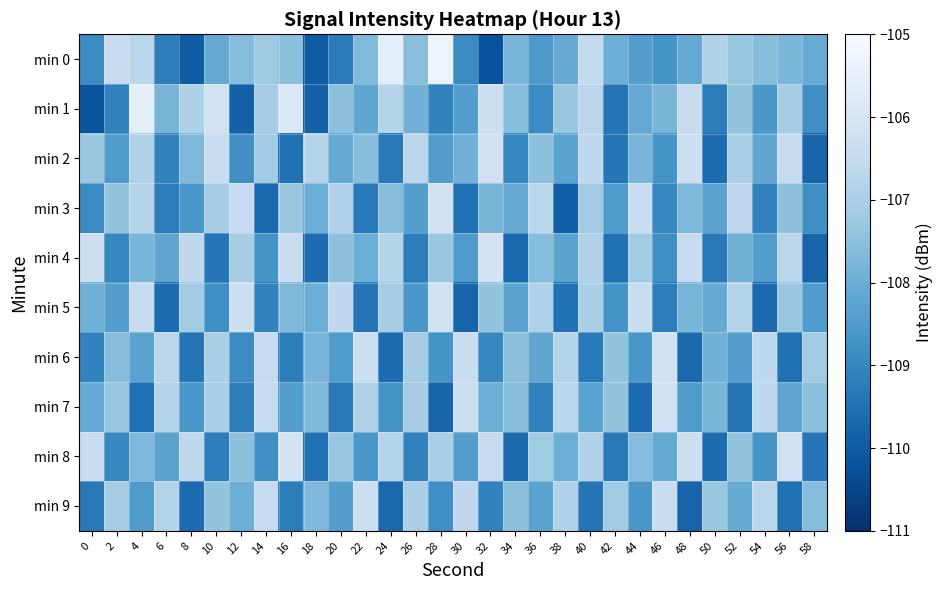

Reading left to right, list all the values displayed in this chart.

min 0: 0=-108.9	2=-106.4	4=-106.7	6=-109.2	8=-110.0	10=-108.1	12=-107.6	14=-107.2	16=-107.5	18=-110.0	20=-109.2	22=-107.7	24=-105.6	26=-107.5	28=-105.3	30=-108.9	32=-110.2	34=-107.8	36=-108.5	38=-108.1	40=-106.5	42=-108.0	44=-108.4	46=-108.7	48=-108.1	50=-106.9	52=-107.4	54=-107.6	56=-107.8	58=-108.1
min 1: 0=-110.1	2=-109.1	4=-105.6	6=-107.8	8=-106.9	10=-106.2	12=-109.9	14=-107.1	16=-105.8	18=-109.9	20=-107.5	22=-108.2	24=-106.8	26=-107.9	28=-109.1	30=-108.4	32=-106.3	34=-107.6	36=-108.9	38=-107.3	40=-106.7	42=-109.4	44=-108.1	46=-107.8	48=-106.5	50=-109.2	52=-107.4	54=-108.6	56=-107.1	58=-108.8
min 2: 0=-107.3	2=-108.5	4=-106.9	6=-109.1	8=-107.7	10=-106.4	12=-108.8	14=-107.2	16=-109.5	18=-106.8	20=-108.1	22=-107.6	24=-109.3	26=-106.7	28=-108.4	30=-107.9	32=-106.2	34=-109.0	36=-107.5	38=-108.3	40=-106.6	42=-109.4	44=-107.8	46=-108.7	48=-106.3	50=-109.6	52=-107.0	54=-108.2	56=-106.5	58=-109.8
min 3: 0=-108.9	2=-107.4	4=-106.8	6=-109.2	8=-108.6	10=-107.1	12=-106.5	14=-109.7	16=-107.3	18=-108.0	20=-106.9	22=-109.3	24=-107.6	26=-108.4	28=-106.2	30=-109.5	32=-107.8	34=-108.1	36=-106.7	38=-109.9	40=-107.2	42=-108.5	44=-106.4	46=-109.0	48=-107.7	50=-108.3	52=-106.6	54=-109.1	56=-107.5	58=-108.8
min 4: 0=-106.3	2=-109.0	4=-107.8	6=-108.2	8=-106.6	10=-109.4	12=-107.1	14=-108.7	16=-106.4	18=-109.6	20=-107.5	22=-108.0	24=-106.8	26=-109.2	28=-107.3	30=-108.5	32=-106.1	34=-109.7	36=-107.6	38=-108.3	40=-106.9	42=-109.5	44=-107.2	46=-108.8	48=-106.5	50=-109.3	52=-107.9	54=-108.4	56=-106.7	58=-109.8
min 5: 0=-107.9	2=-108.4	4=-106.5	6=-109.6	8=-107.2	10=-108.8	12=-106.3	14=-109.1	16=-107.7	18=-108.0	20=-106.6	22=-109.4	24=-107.1	26=-108.6	28=-106.2	30=-109.8	32=-107.4	34=-108.3	36=-106.9	38=-109.5	40=-107.0	42=-108.7	44=-106.4	46=-109.2	48=-107.8	50=-108.1	52=-106.8	54=-109.7	56=-107.3	58=-108.5
min 6: 0=-109.1	2=-107.6	4=-108.3	6=-106.7	8=-109.4	10=-107.0	12=-108.9	14=-106.5	16=-109.2	18=-107.8	20=-108.5	22=-106.3	24=-109.6	26=-107.1	28=-108.7	30=-106.4	32=-109.0	34=-107.5	36=-108.2	38=-106.8	40=-109.3	42=-107.4	44=-108.6	46=-106.2	48=-109.7	50=-107.9	52=-108.4	54=-106.6	56=-109.5	58=-107.2
min 7: 0=-108.1	2=-107.3	4=-109.5	6=-106.8	8=-108.6	10=-107.0	12=-109.2	14=-106.5	16=-108.4	18=-107.7	20=-109.3	22=-106.9	24=-108.7	26=-107.1	28=-109.8	30=-106.3	32=-108.0	34=-107.6	36=-109.1	38=-106.7	40=-108.3	42=-107.4	44=-109.6	46=-106.2	48=-108.5	50=-107.8	52=-109.4	54=-106.6	56=-108.2	58=-107.5
min 8: 0=-106.4	2=-109.0	4=-107.7	6=-108.3	8=-106.6	10=-109.2	12=-107.5	14=-108.8	16=-106.1	18=-109.5	20=-107.3	22=-108.6	24=-106.8	26=-109.1	28=-107.0	30=-108.4	32=-106.5	34=-109.7	36=-107.2	38=-108.0	40=-106.9	42=-109.3	44=-107.6	46=-108.1	48=-106.3	50=-109.6	52=-107.4	54=-108.7	56=-106.2	58=-109.4
min 9: 0=-109.3	2=-107.1	4=-108.5	6=-106.8	8=-109.6	10=-107.4	12=-108.0	14=-106.5	16=-109.2	18=-107.7	20=-108.4	22=-106.3	24=-109.7	26=-107.0	28=-108.8	30=-106.6	32=-109.1	34=-107.5	36=-108.3	38=-106.9	40=-109.4	42=-107.2	44=-108.6	46=-106.4	48=-109.8	50=-107.3	52=-108.1	54=-106.7	56=-109.5	58=-107.6